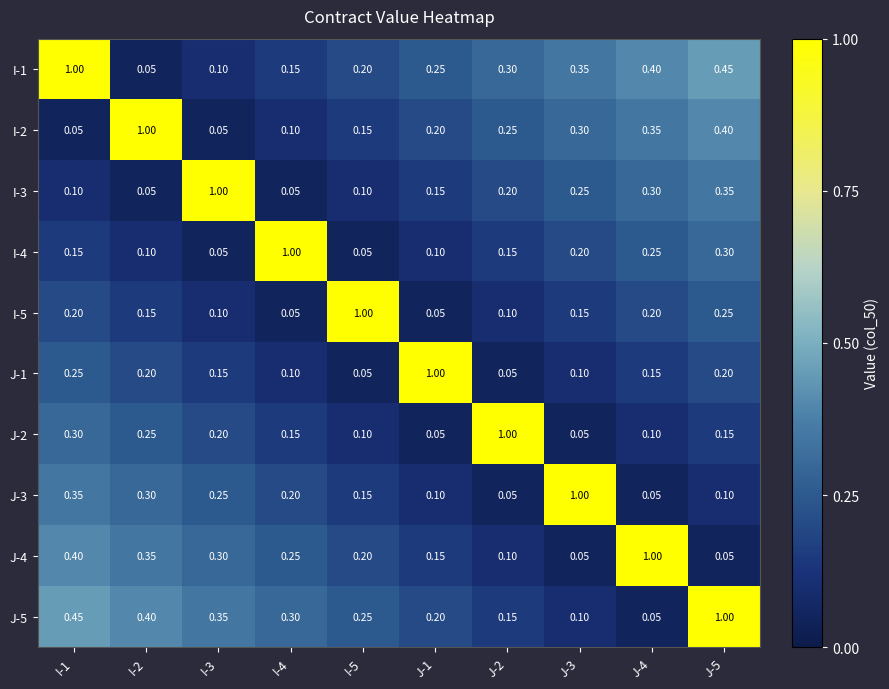

Is the value of I-5 at J-1 greater than the value of I-4 at J-2?

No